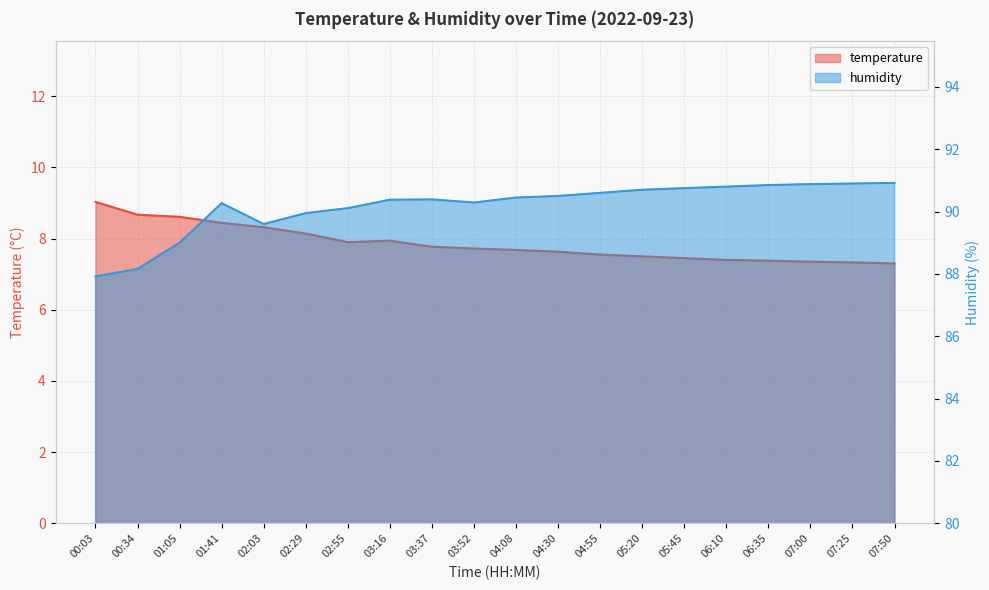

The humidity series shows 90.8 at 06:35. True or false?

True